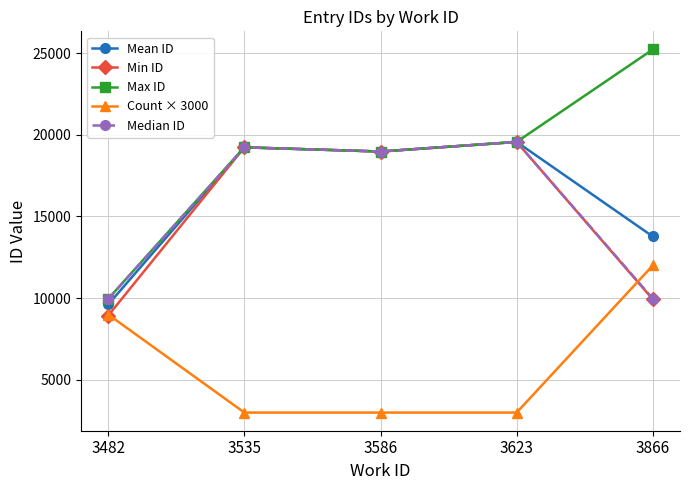

How many categories are shown in the chart?

5